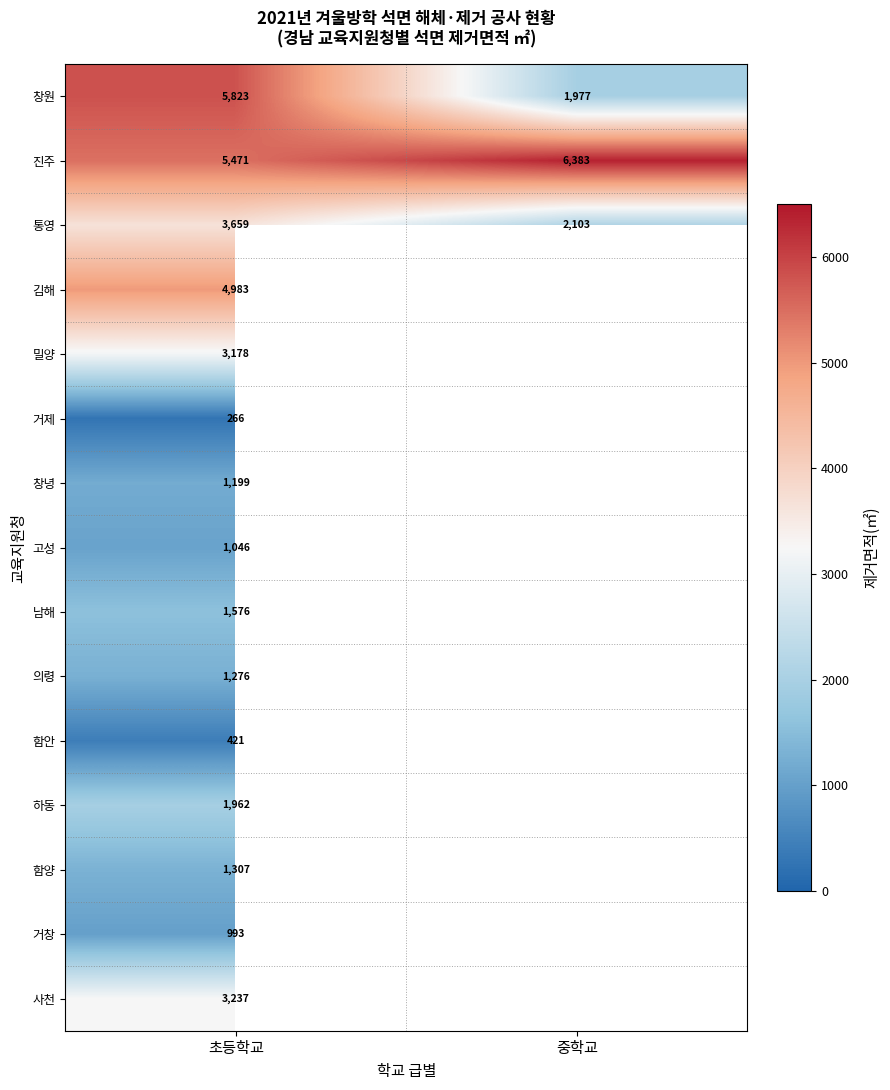

At which category does the chart reach its minimum across all series?

초등학교